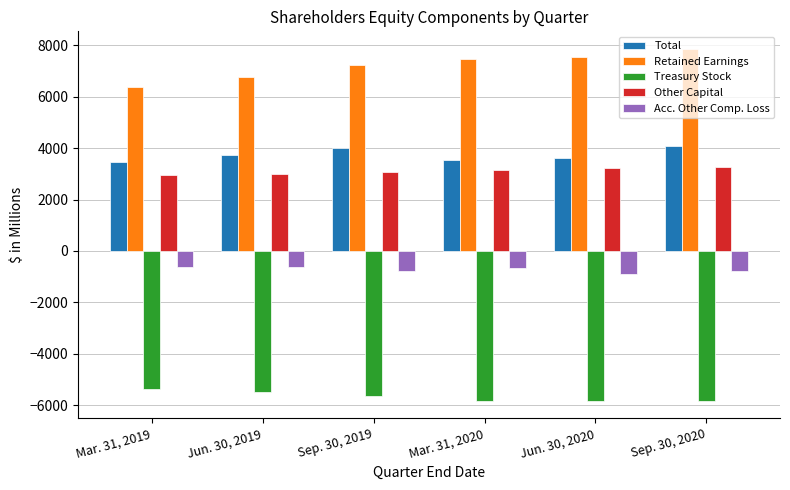

The Other Capital series shows 3218.0 at Jun. 30, 2020. True or false?

True